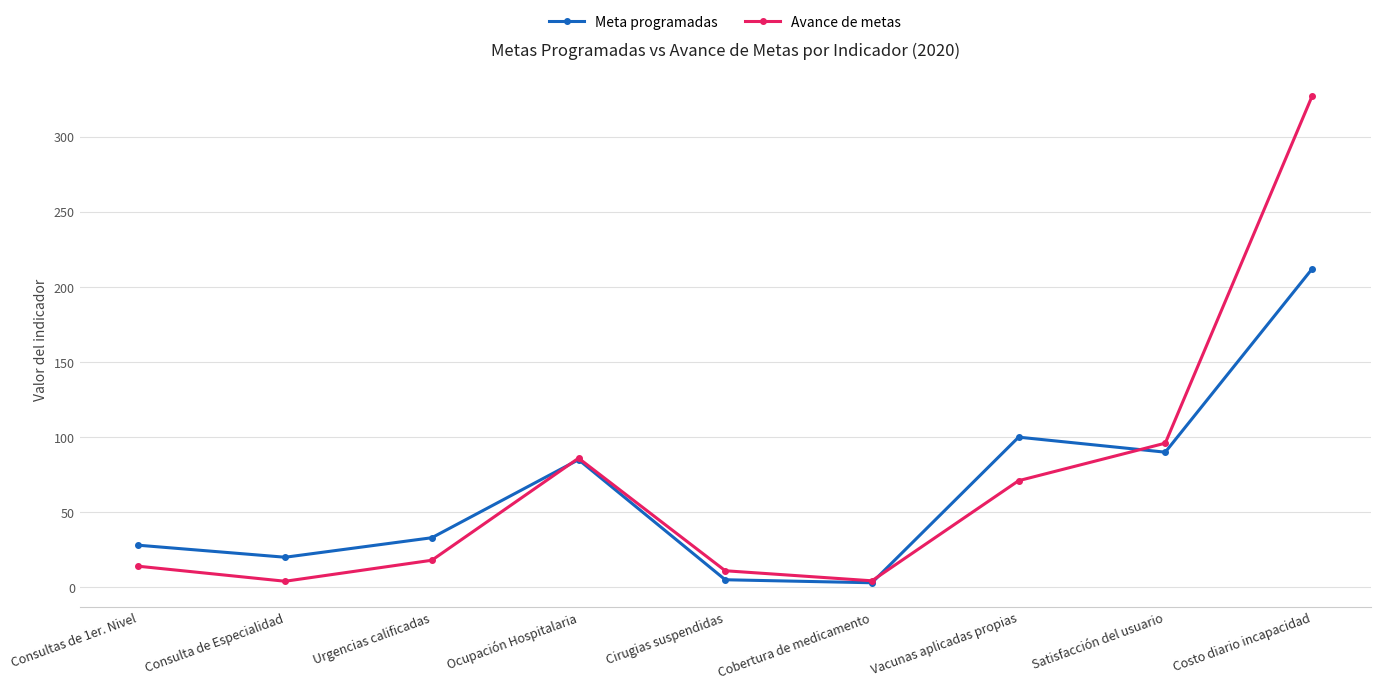

What is the sum of the Meta programadas values at Vacunas aplicadas propias and Costo diario incapacidad?

312.0